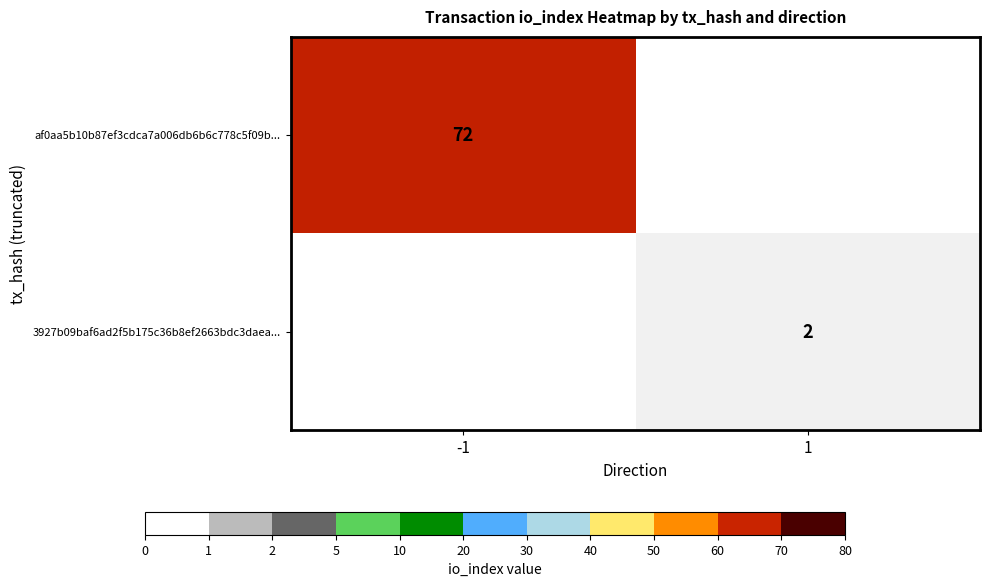

What is the difference between the highest and lowest values at -1?

72